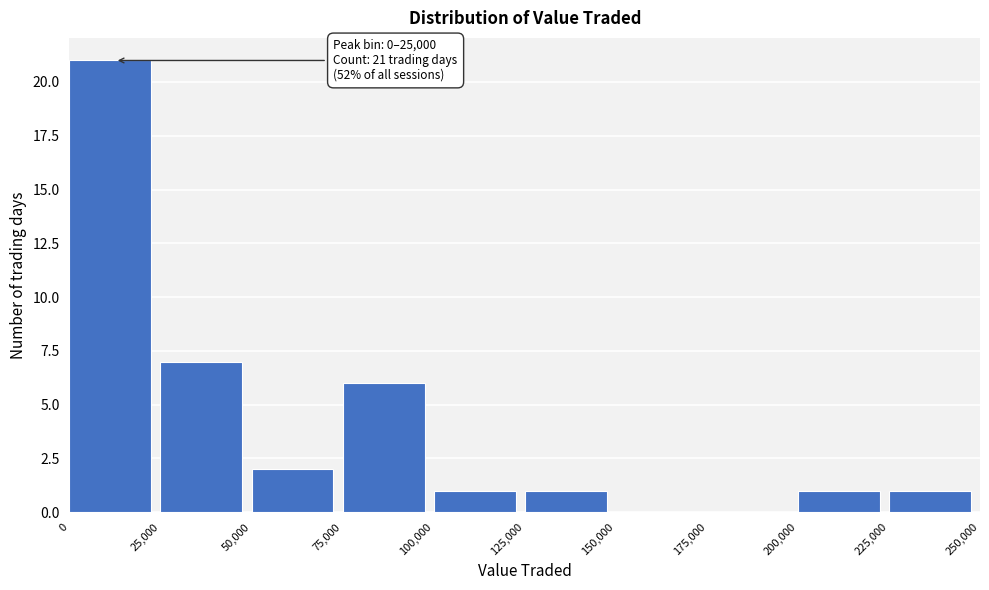

Over which range of the x-axis is the bar tallest?

0 to 25,000